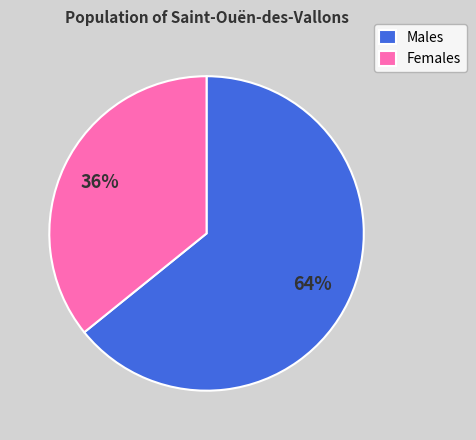

Which slice is the largest?

Males